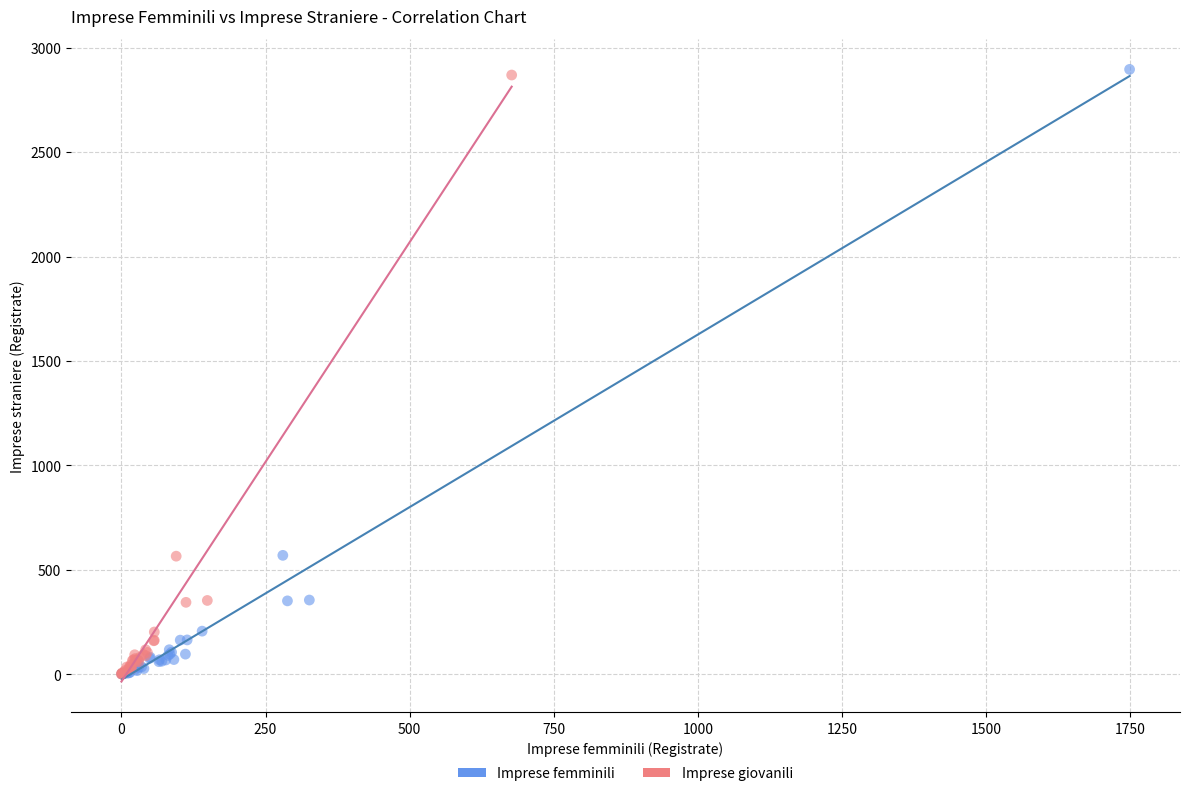

Which series has the widest spread of Y values?

Imprese femminili